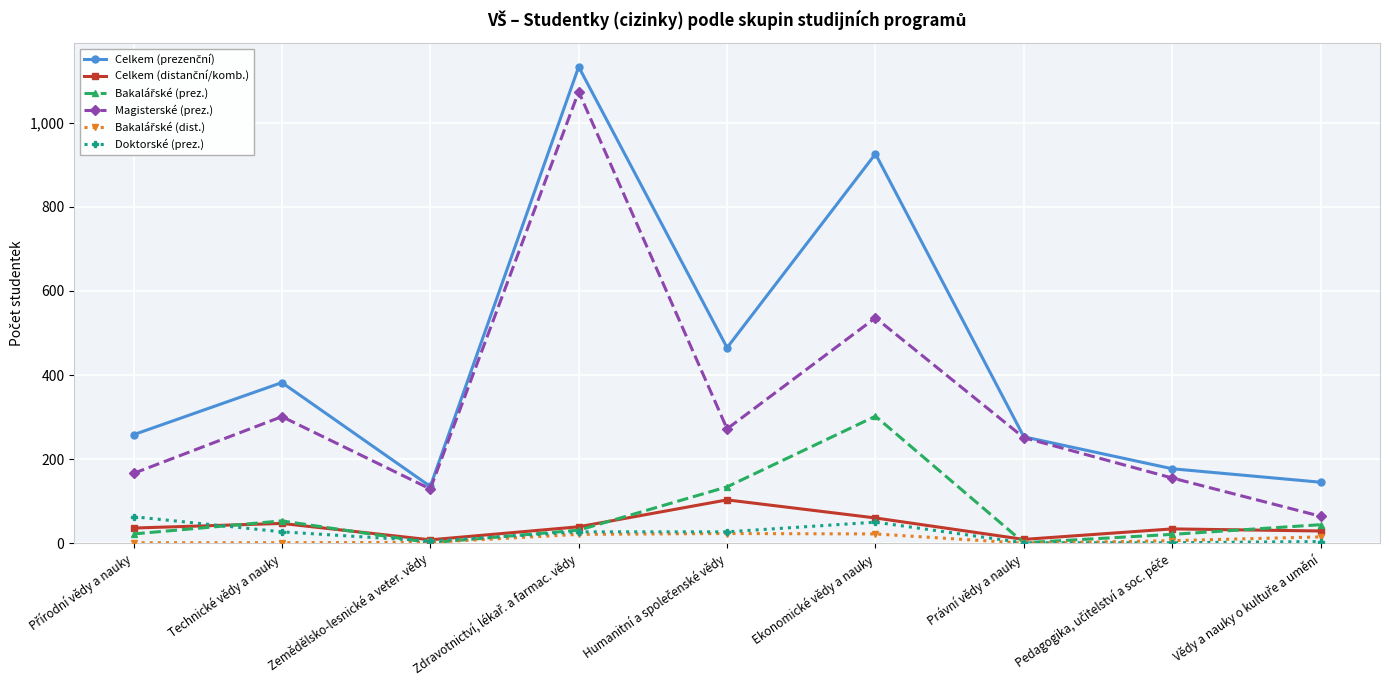

True or false: Doktorské (prez.) has more than 0 points higher than both neighbors.

True